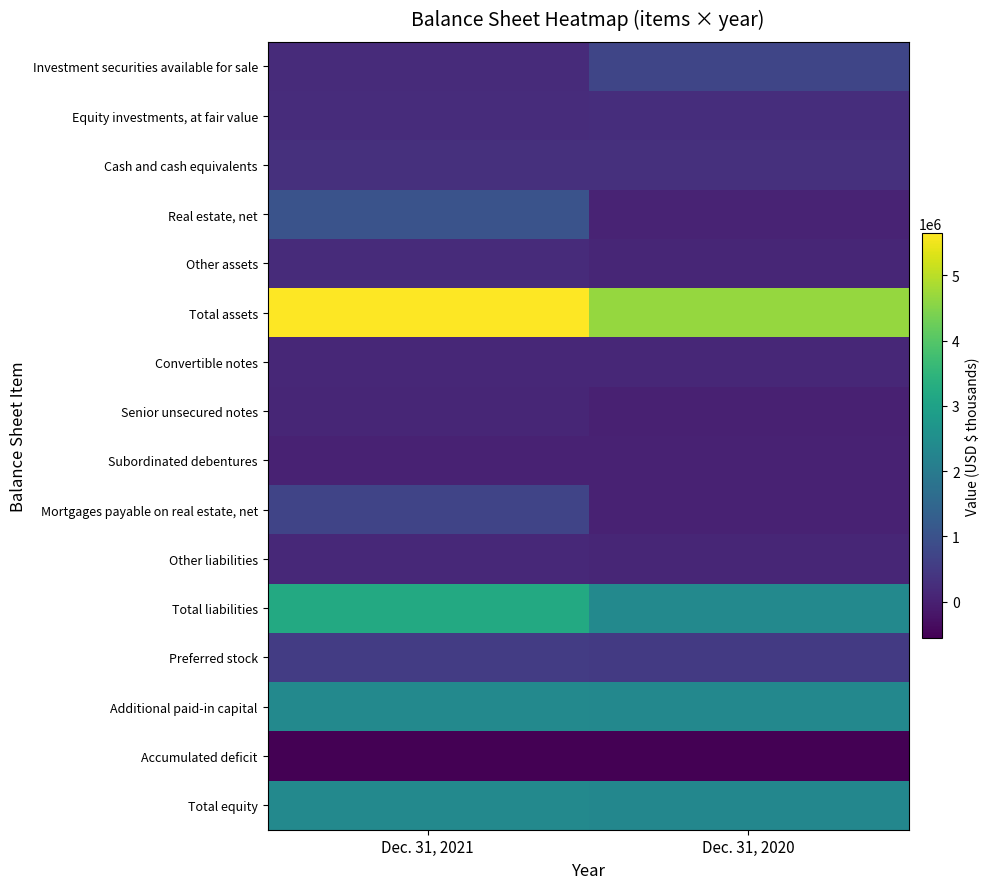

What is the total value across all series at Dec. 31, 2020?

13369258